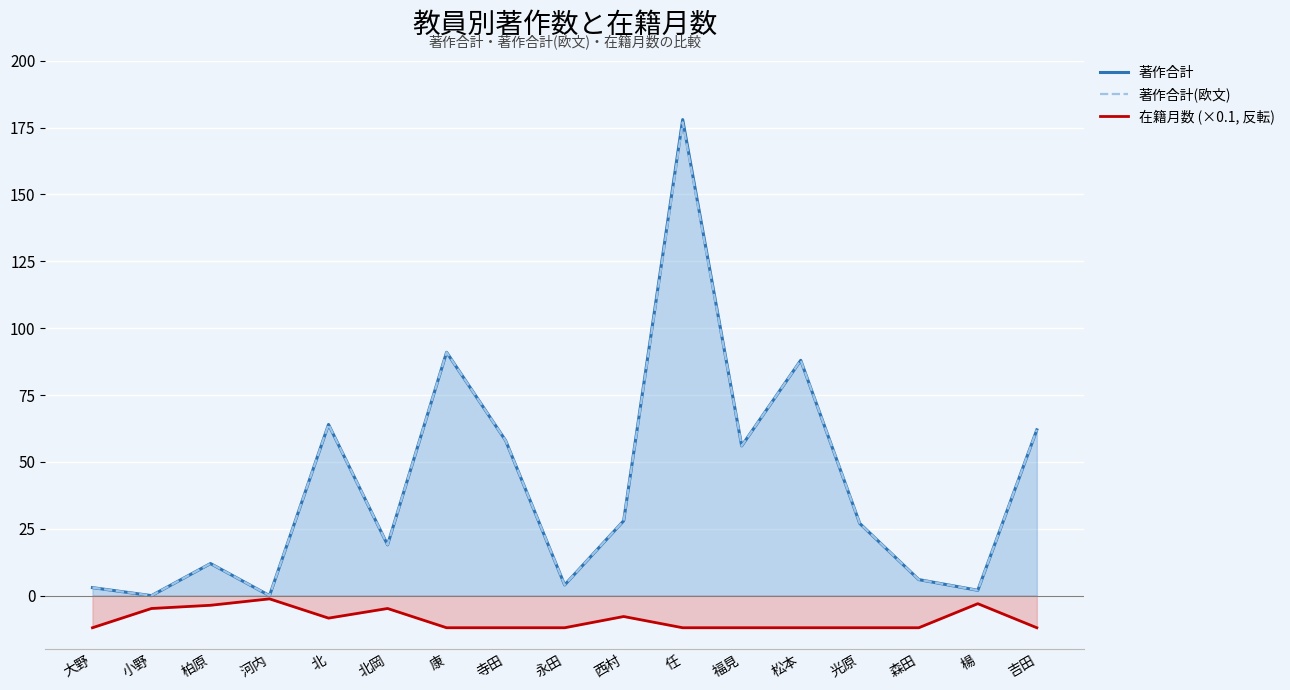

How many interior local valleys does the 著作合計 series have?

6